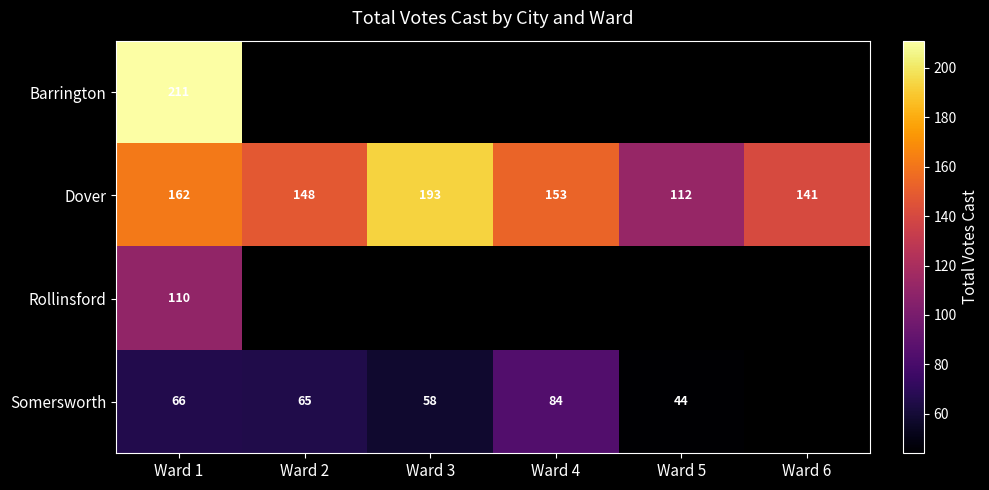

What is the difference between the maximum and second lowest values in the Dover series?

52